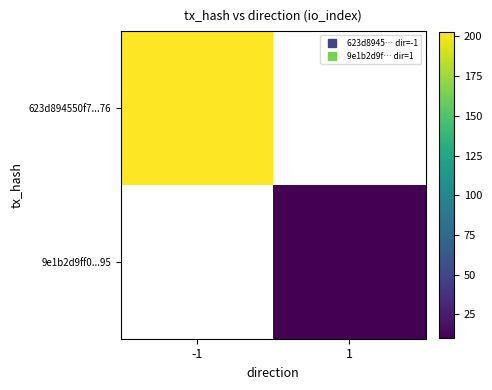

Which category has the lowest value across all series?

1